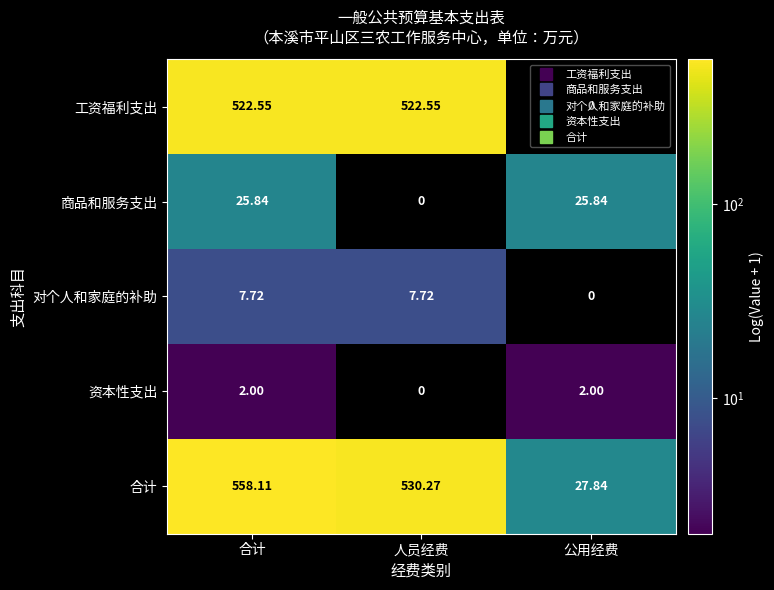

Where is 工资福利支出 nearest to the value 261?

公用经费